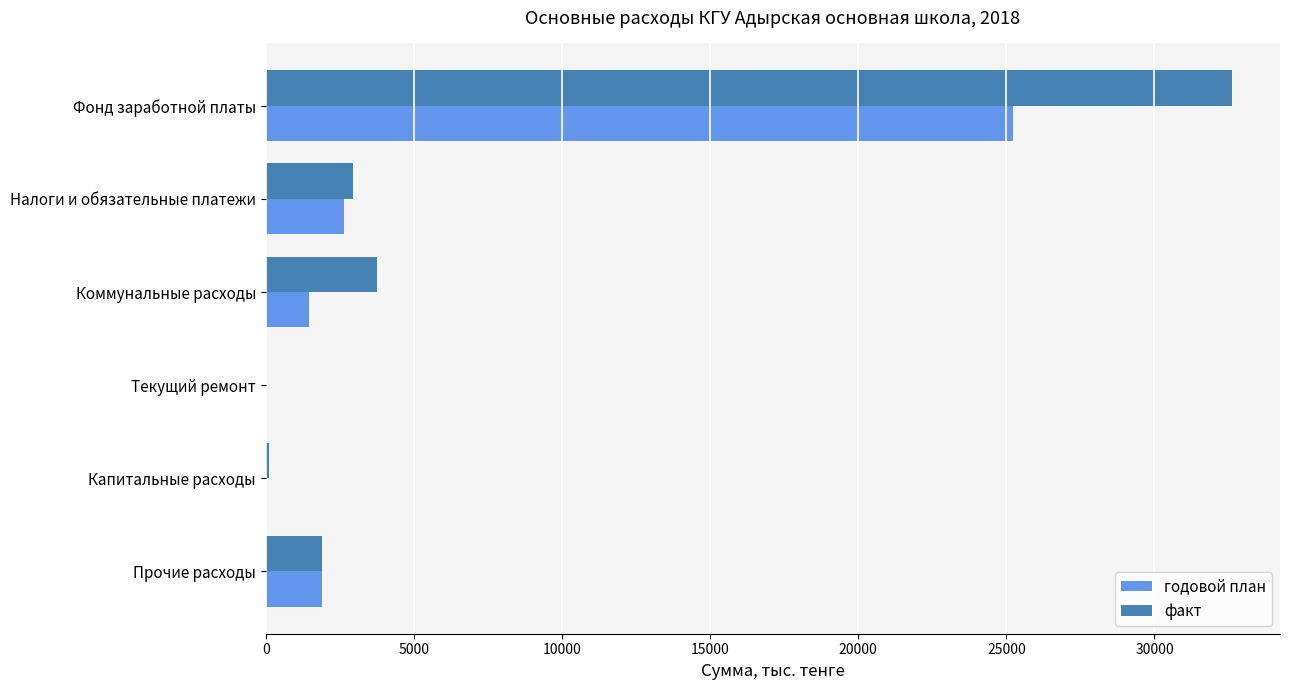

How many series are shown in this chart?

2